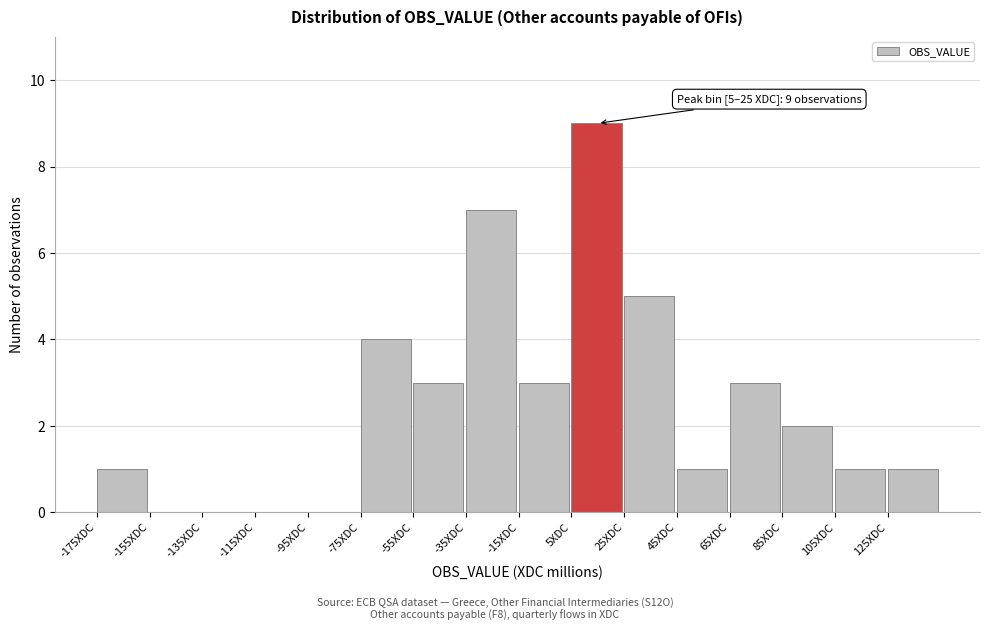

Which range on the x-axis has the tallest bar?

5 to 25